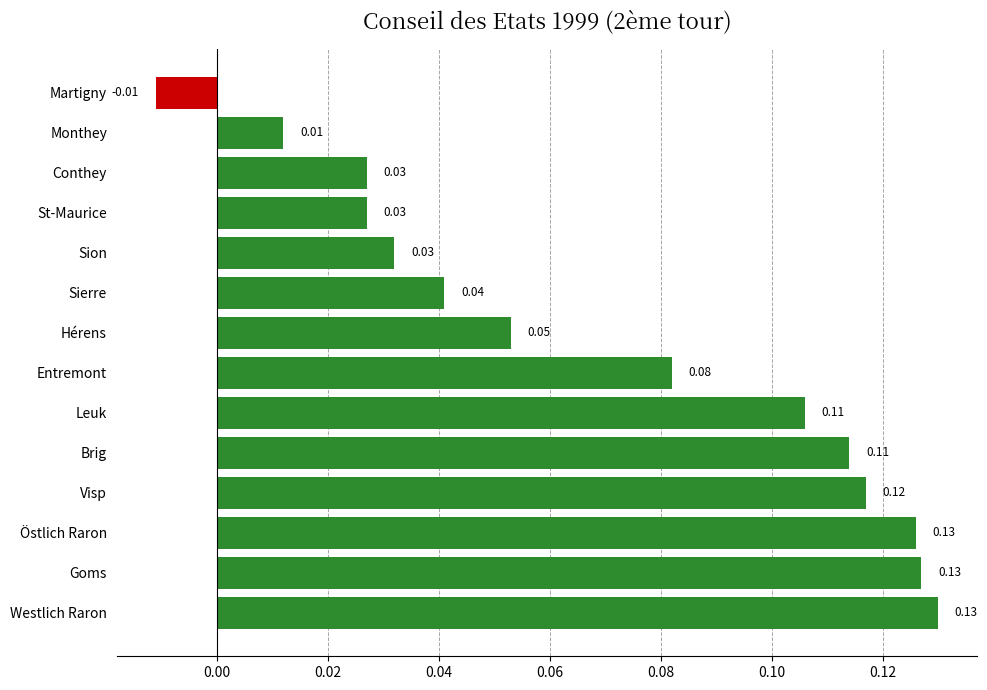

What is the sum of all values?

1.0